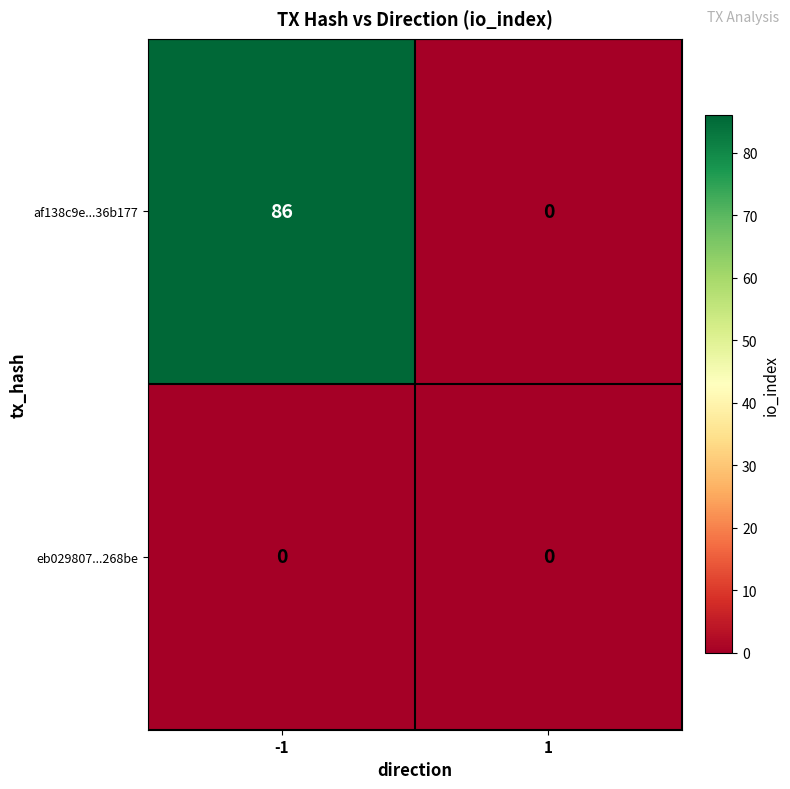

The value of af138c9e...36b177 at -1 is 142. True or false?

False